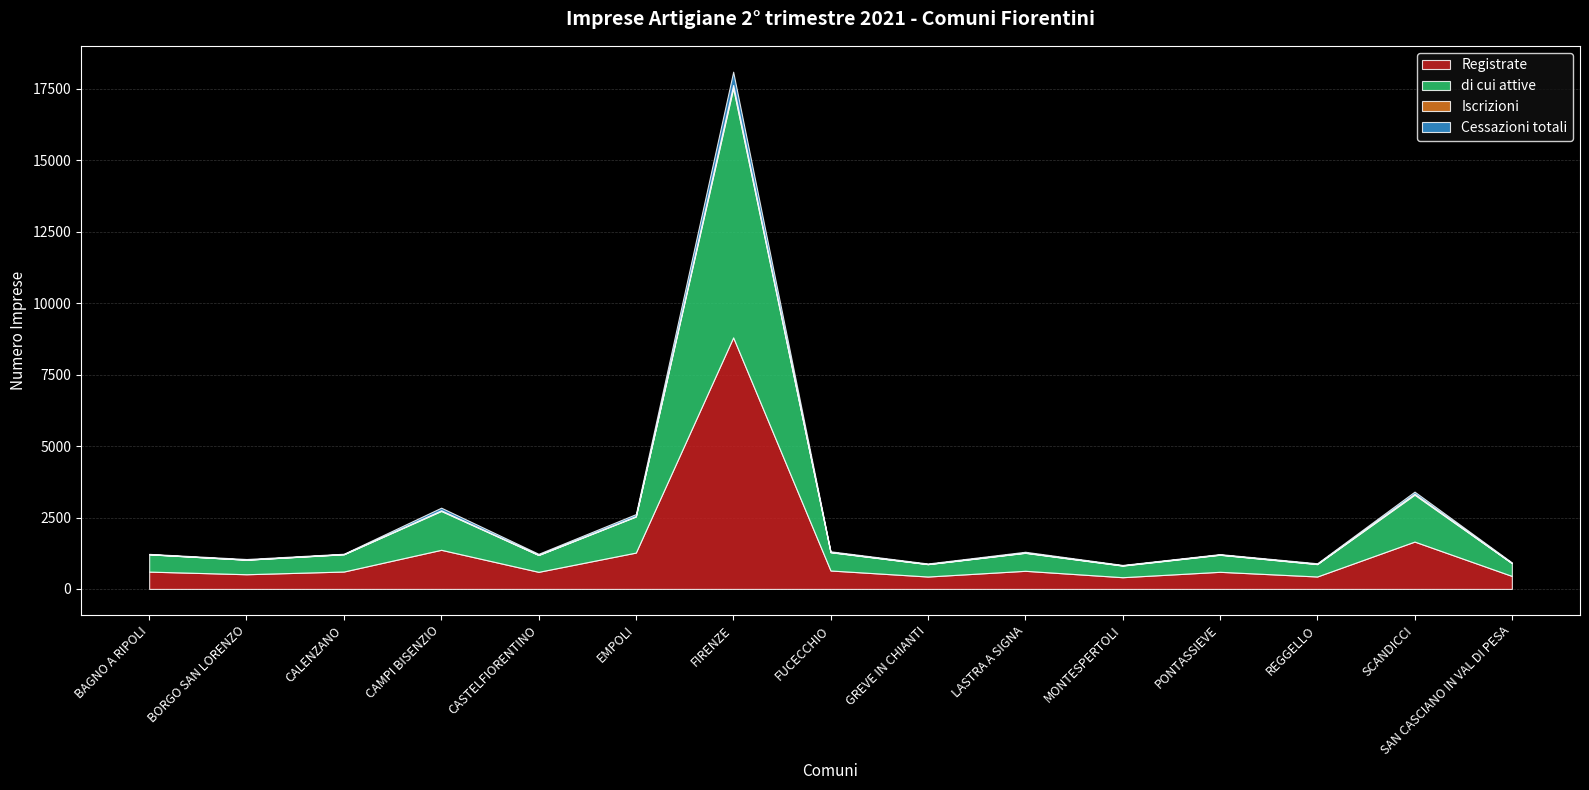

What is the difference between the maximum and minimum values in the Registrate series?

8395